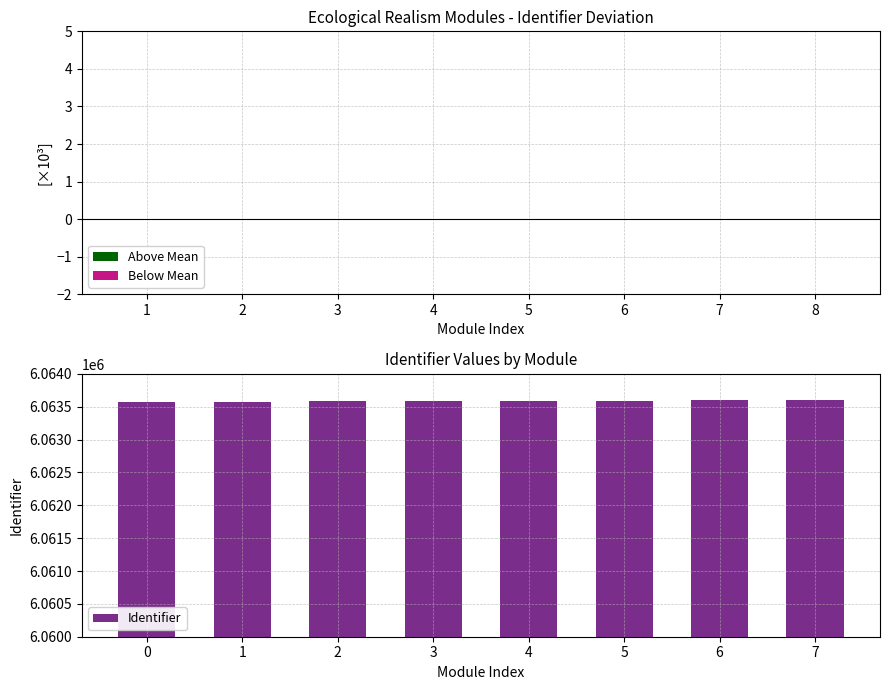

How many values exceed 6063589?

3